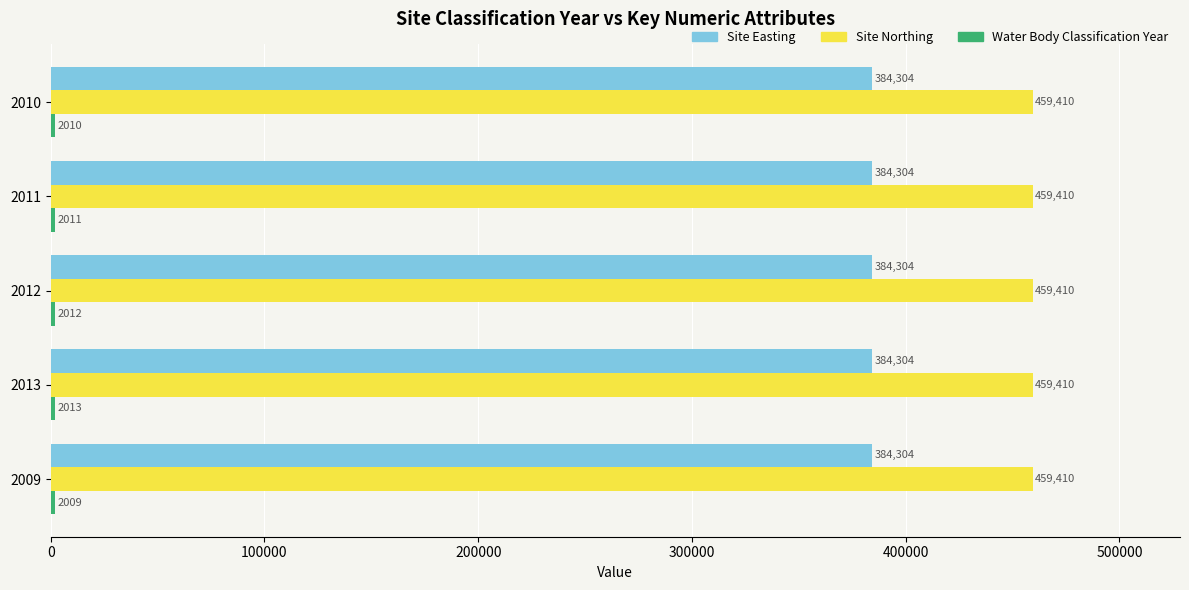

True or false: Site Easting has a value of 662663 at 2010.

False